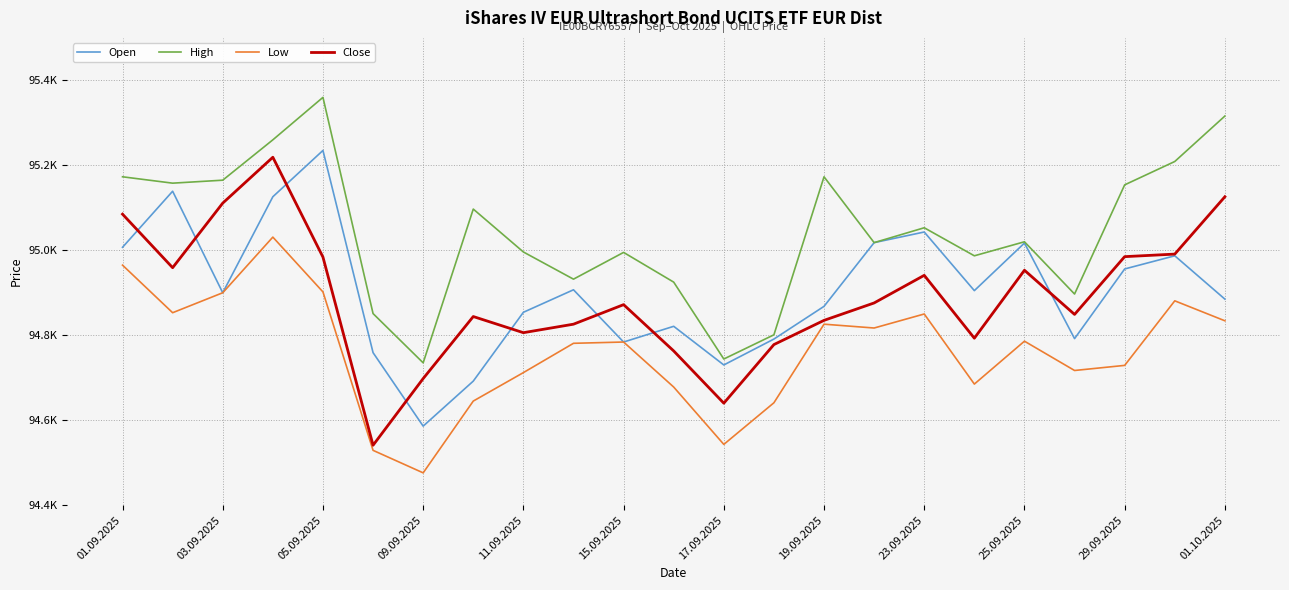

Is this an area chart (filled region under the line)?

No